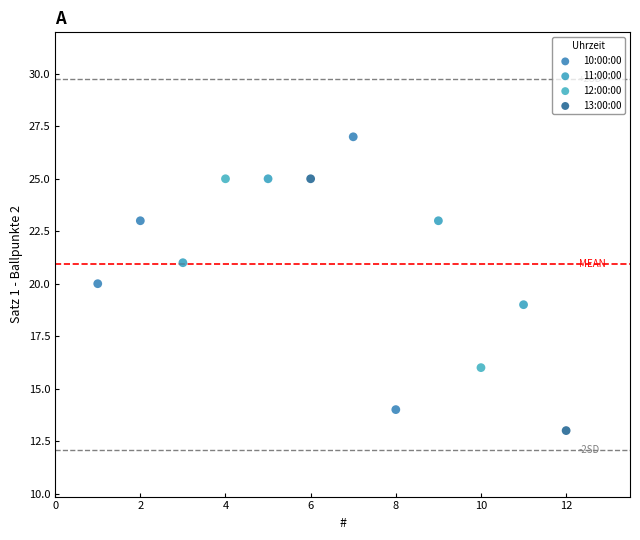

Which series reaches the minimum Y coordinate?

13:00:00